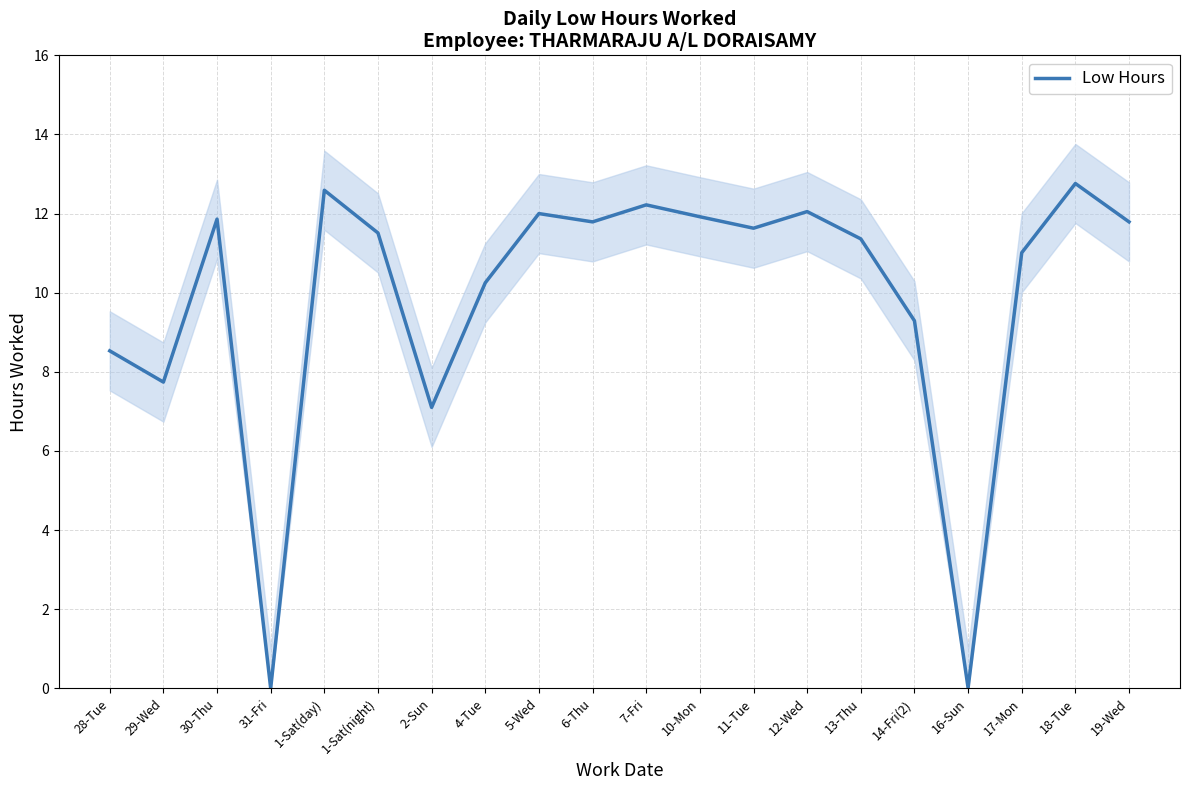

The value at 16-Sun is 0.0. True or false?

True